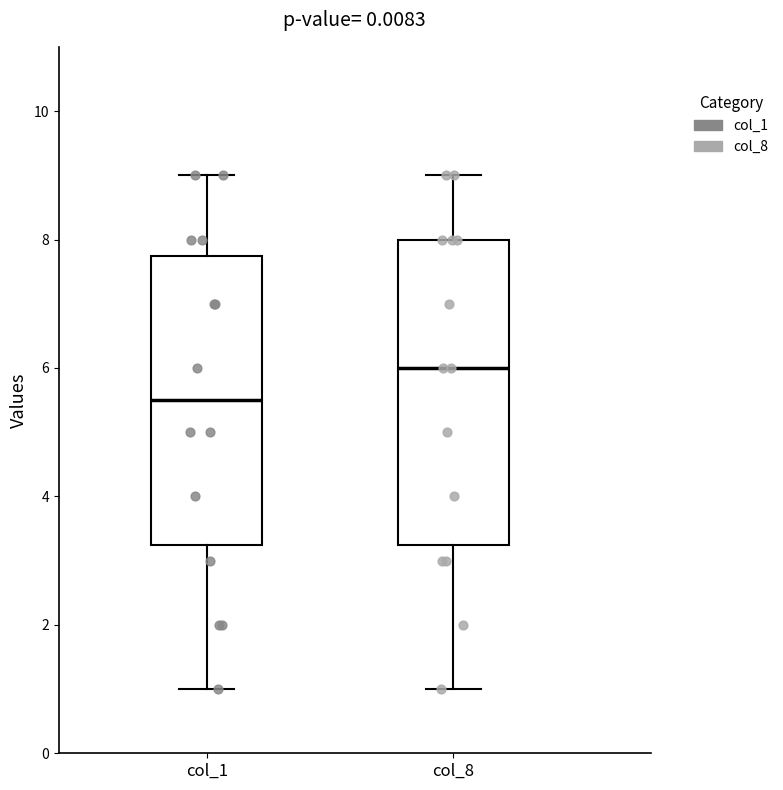

Reading left to right, transcribe this box plot: for each box, give where its median line is, the range the box spans, and where its two whiskers end, as read against the y-axis. The values are not printed on the chart, so give them approximately, as read against the axis.

col_1: median 5.6, box 3.2 to 7.8, whiskers 1.0 to 9.0
col_8: median 6.0, box 3.2 to 8.0, whiskers 1.0 to 9.0